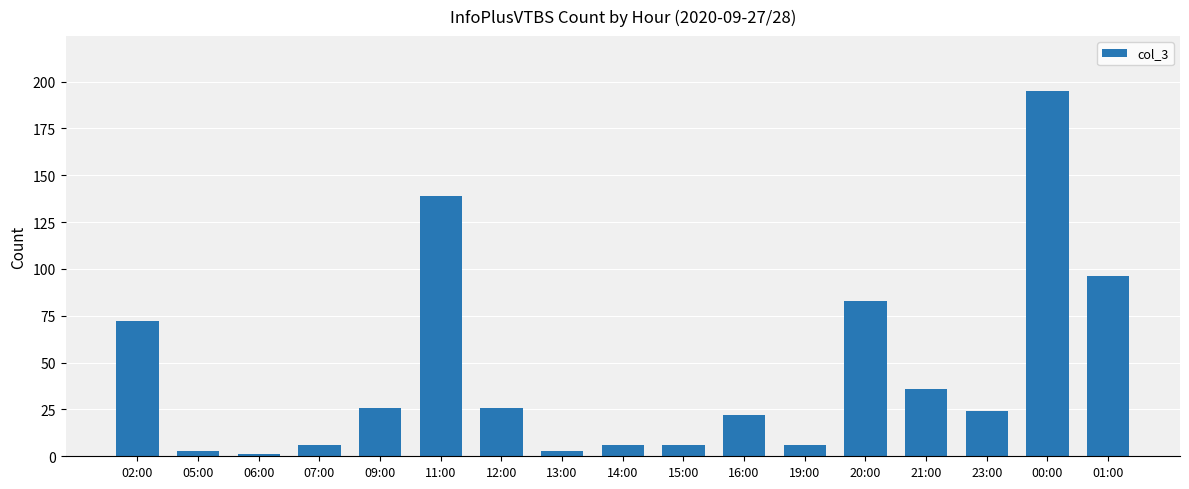

Reading left to right, extract all data points from this chart.

72	3	1	6	26	139	26	3	6	6	22	6	83	36	24	195	96